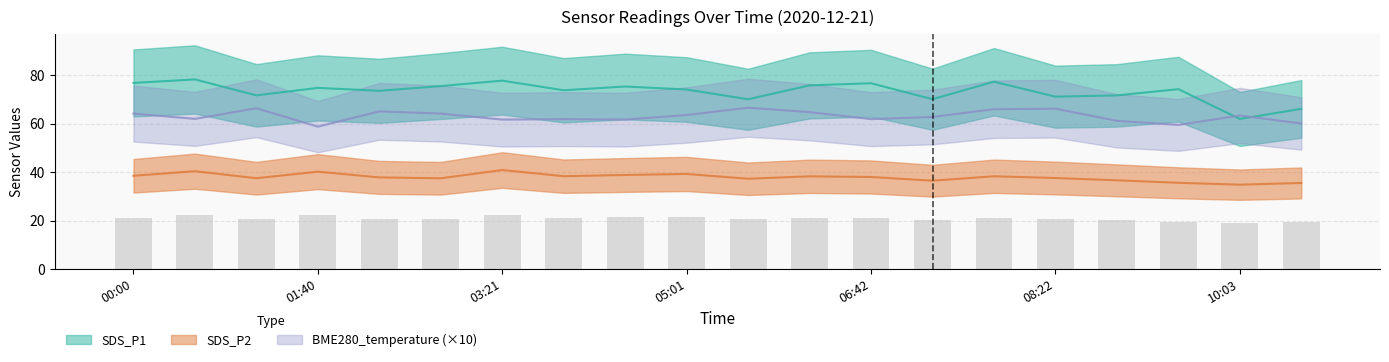

Which category has the highest value in the SDS_P1 series?

00:33